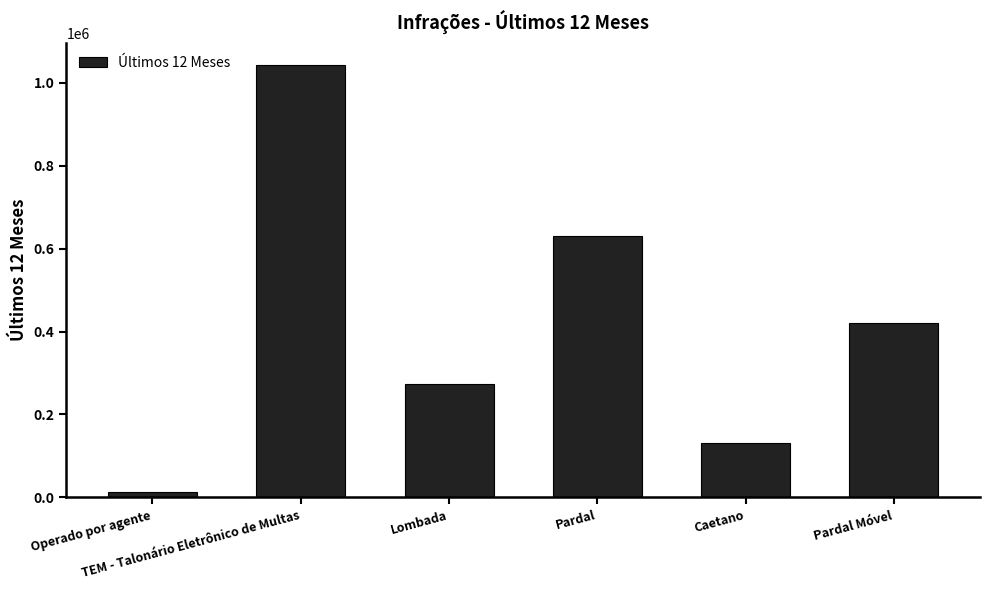

Rank the categories by value from highest to lowest.

TEM - Talonário Eletrônico de Multas, Pardal, Pardal Móvel, Lombada, Caetano, Operado por agente